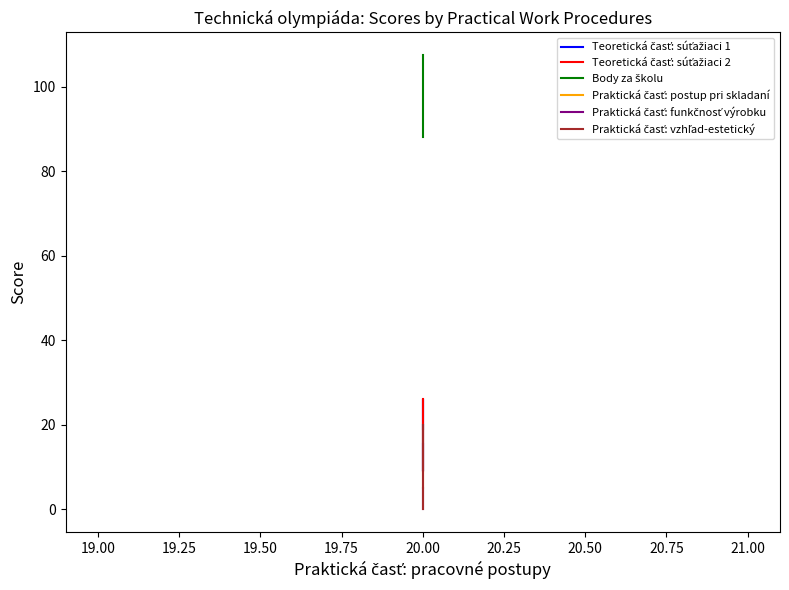

How many values in the Teoretická časť: súťažiaci 2 series are below 19?

2